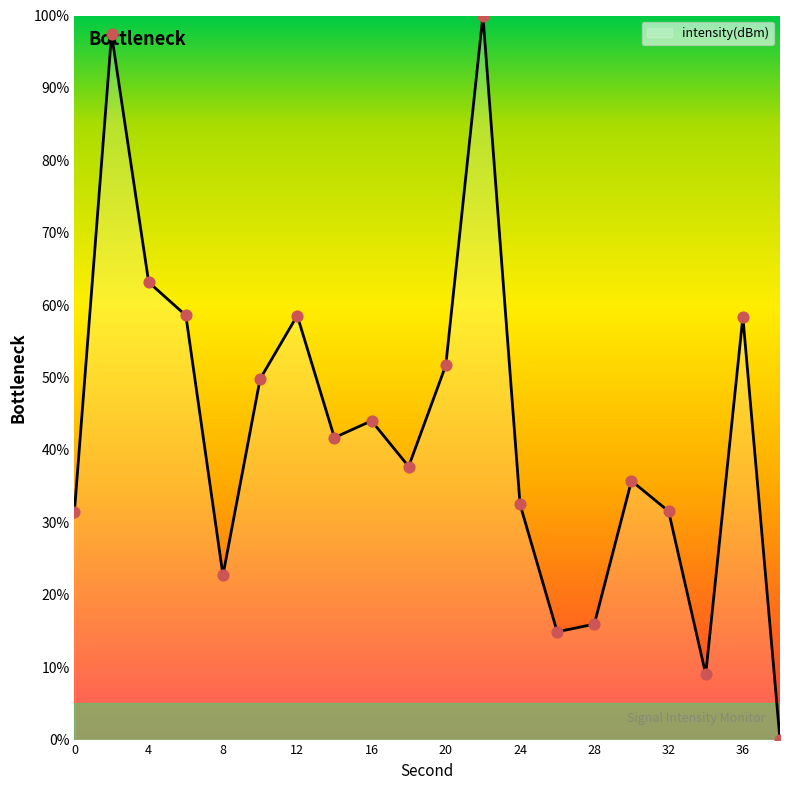

What is the difference between the maximum and minimum values?

100.0